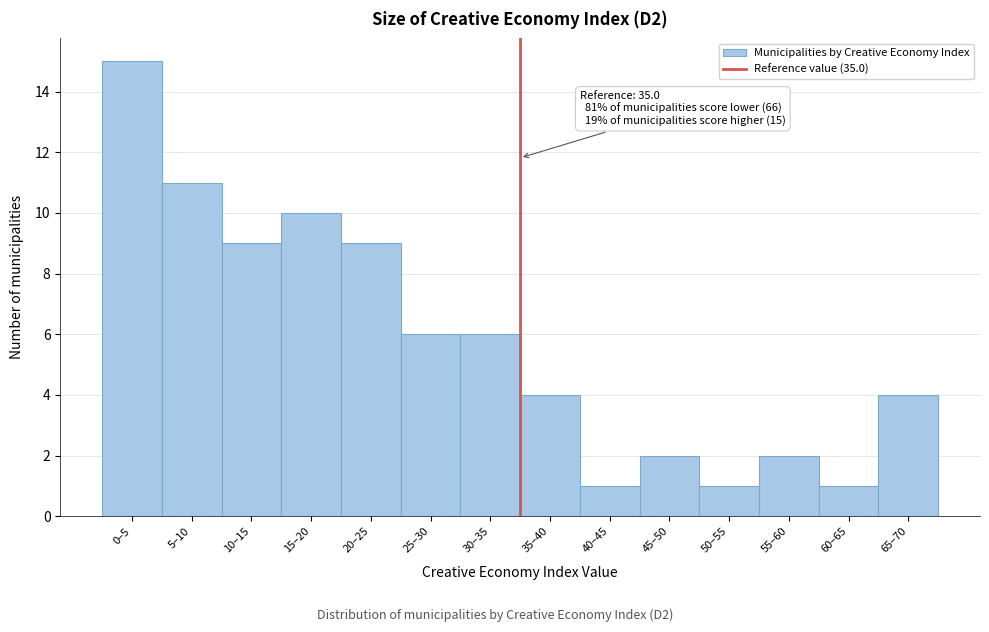

Reading right to left, list all the values displayed in this chart.

4	1	2	1	2	1	4	6	6	9	10	9	11	15